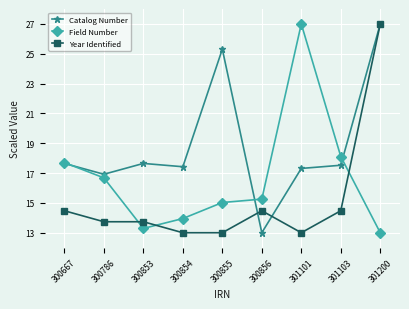

What is the difference between the Catalog Number values at 301101 and 300854?

0.1